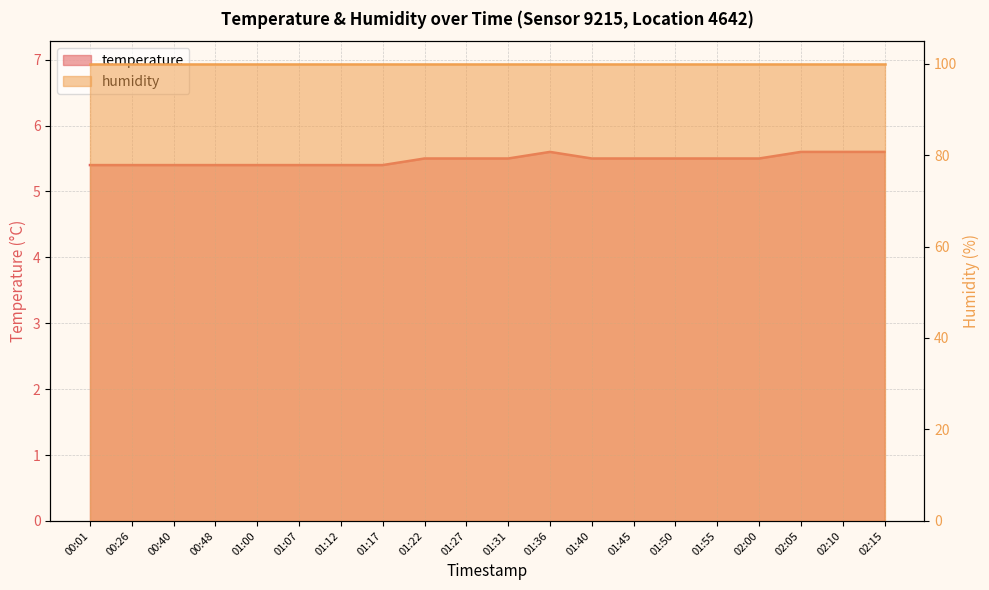

Where is the data nearest to the value 5?

00:01